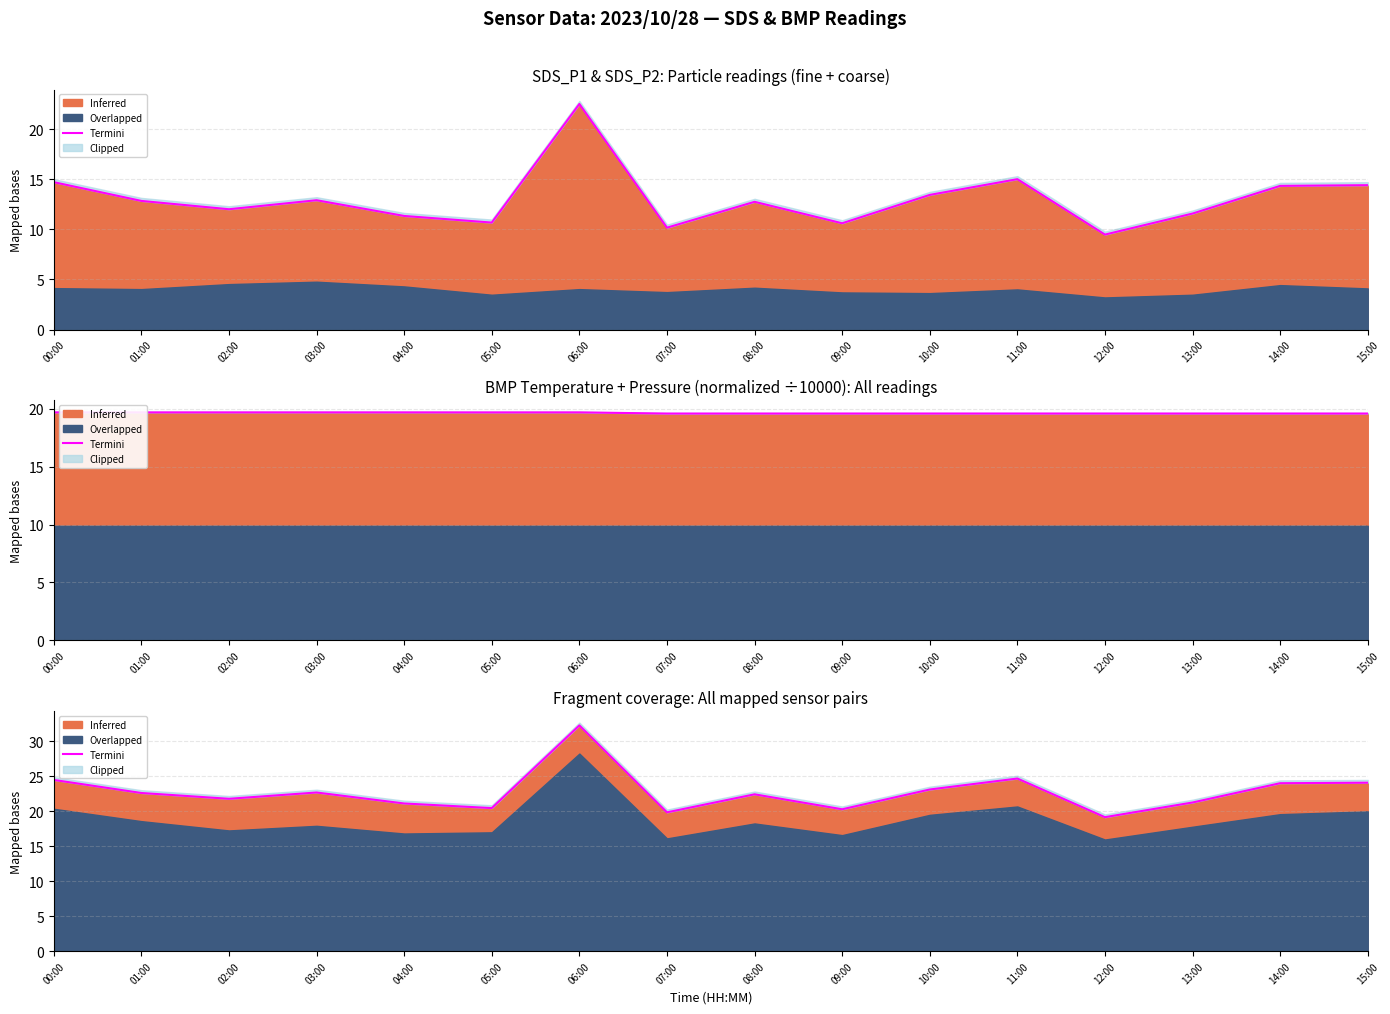

What is the change in value from 03:00 to 08:00?

-0.3